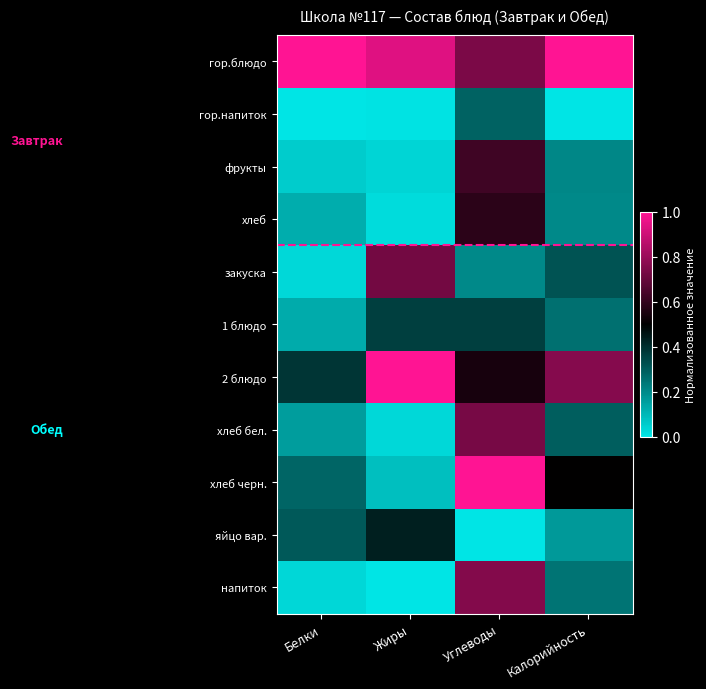

At which category is the sum across all series the highest?

Углеводы